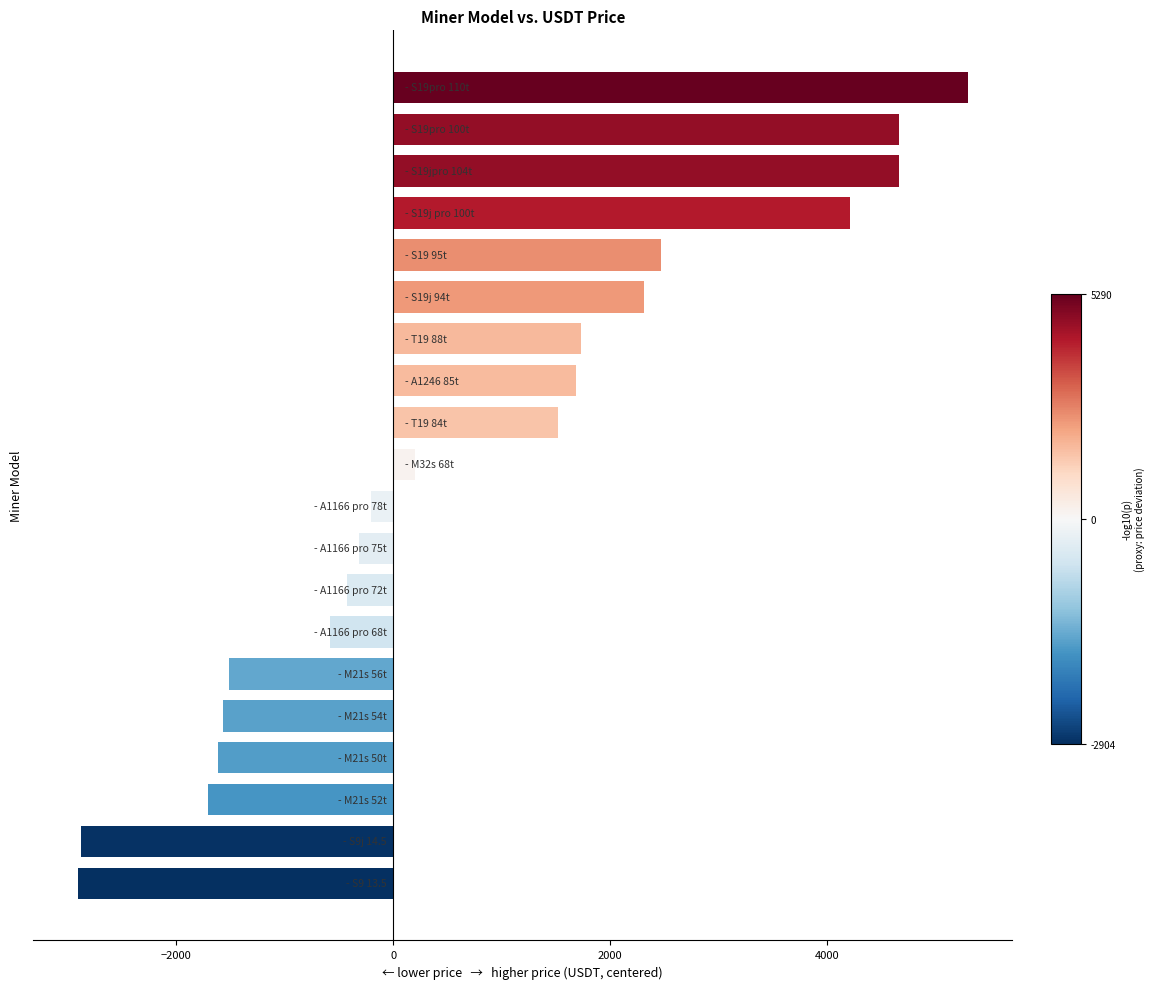

What is the average value?

751.3